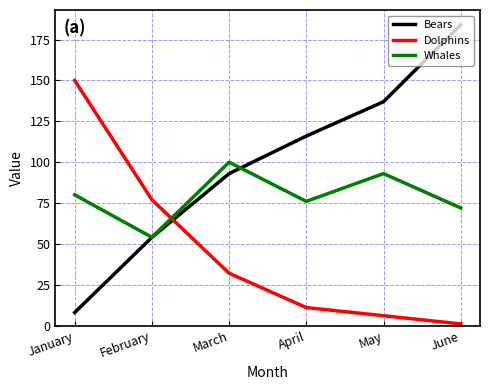

At which label does Whales reach its peak?

March